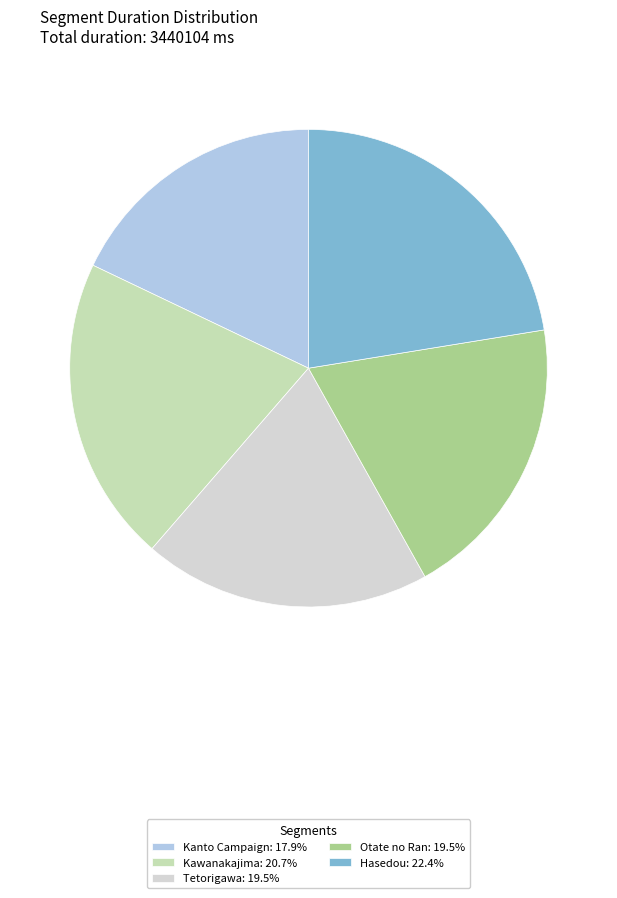

Is Kanto Campaign the majority of the pie?

No